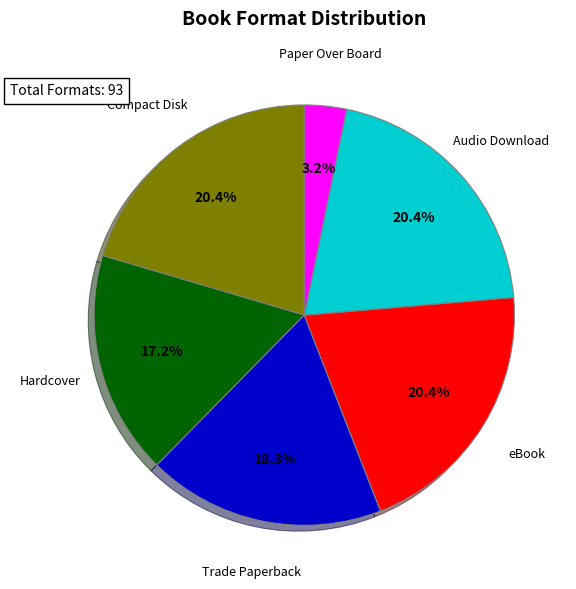

To the nearest percent, what is the average slice percentage?

17%